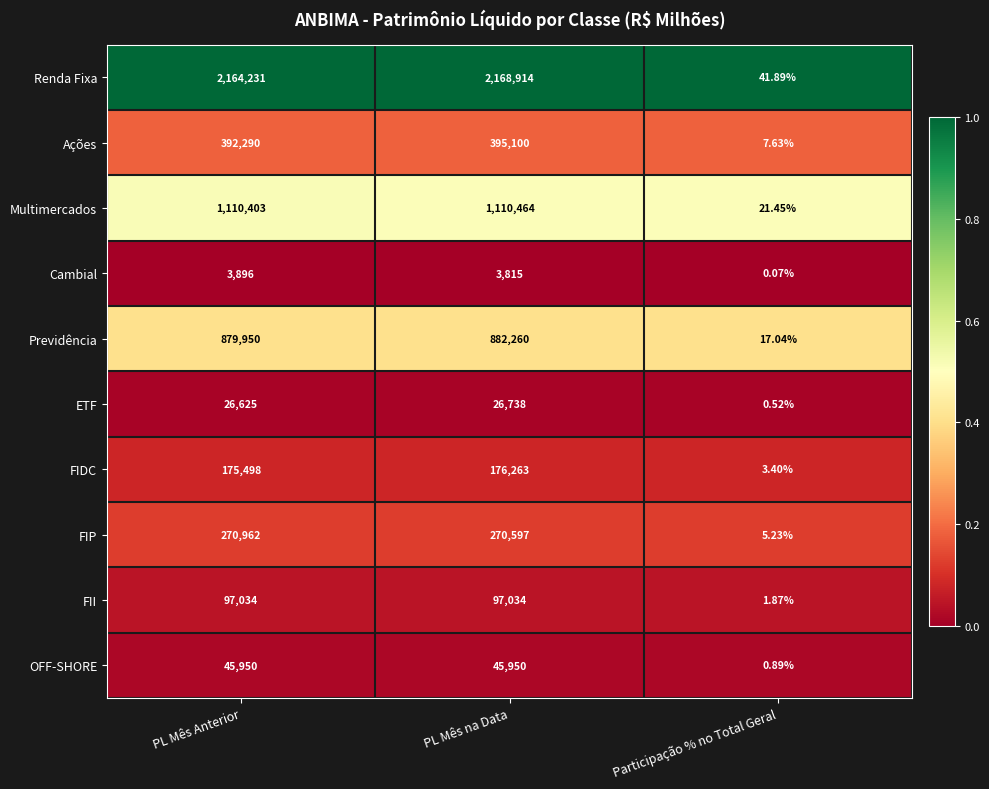

Which label corresponds to the smallest value in the chart?

Participação % no Total Geral